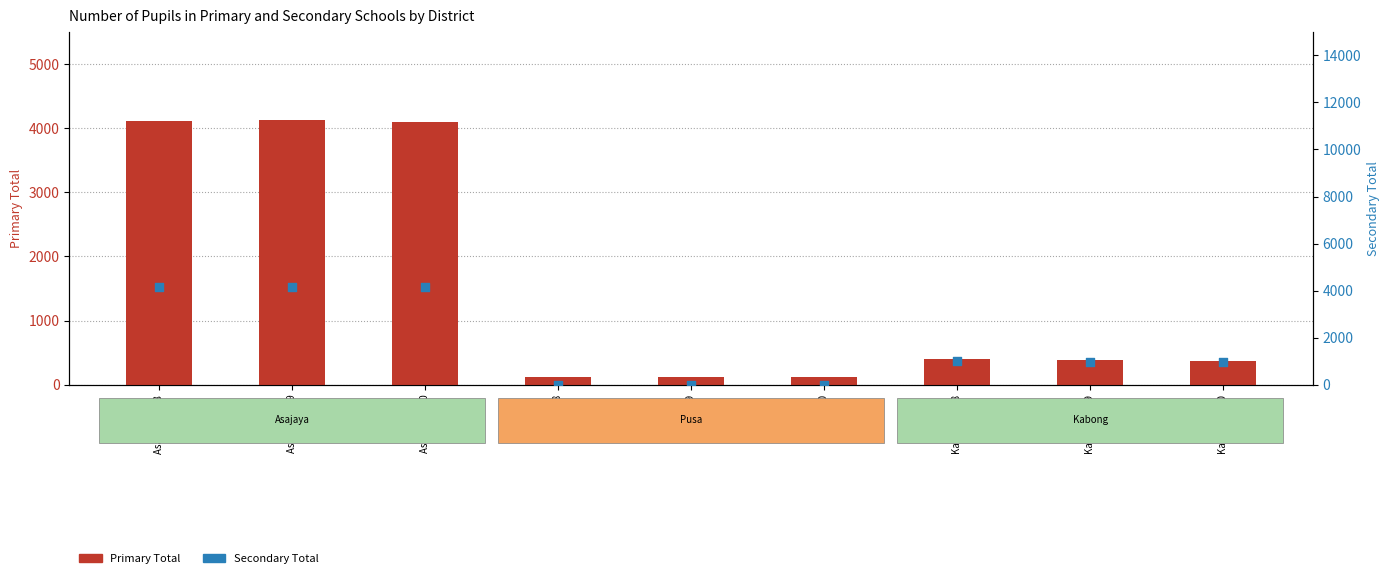

Which series reaches the minimum Y coordinate?

Secondary Total